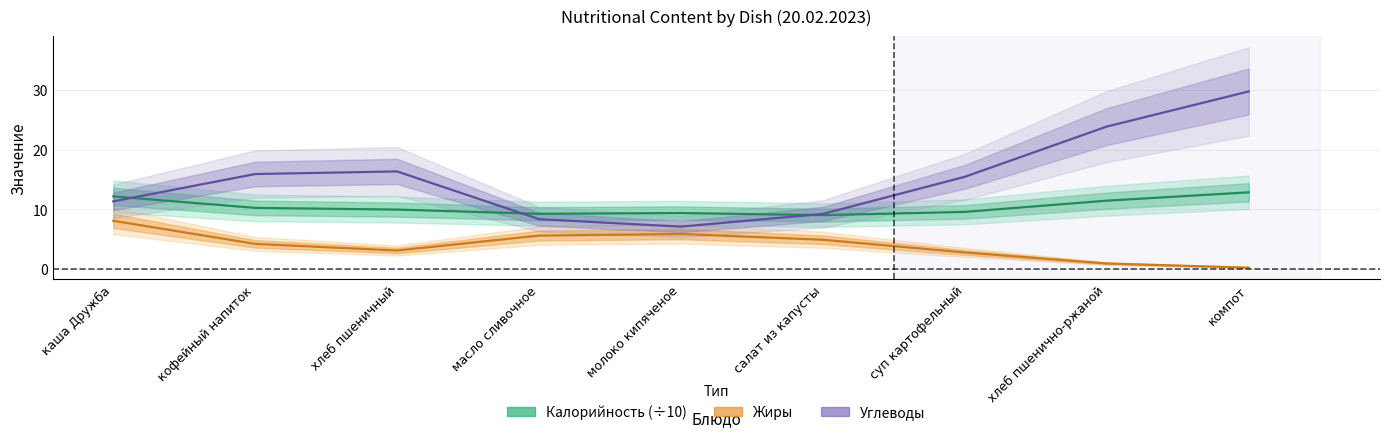

Does the chart have visible grid lines?

Yes